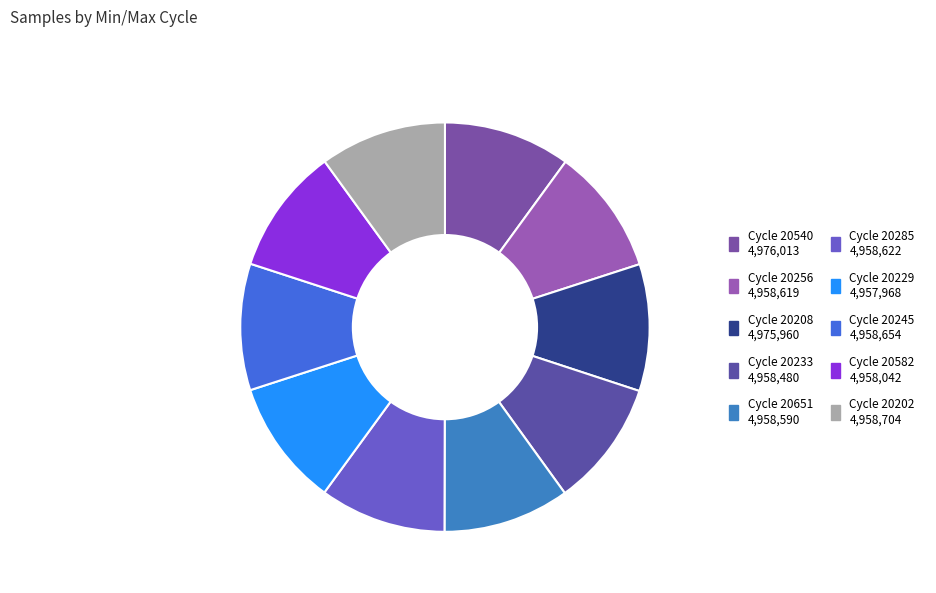

How many segments does this pie chart have?

10